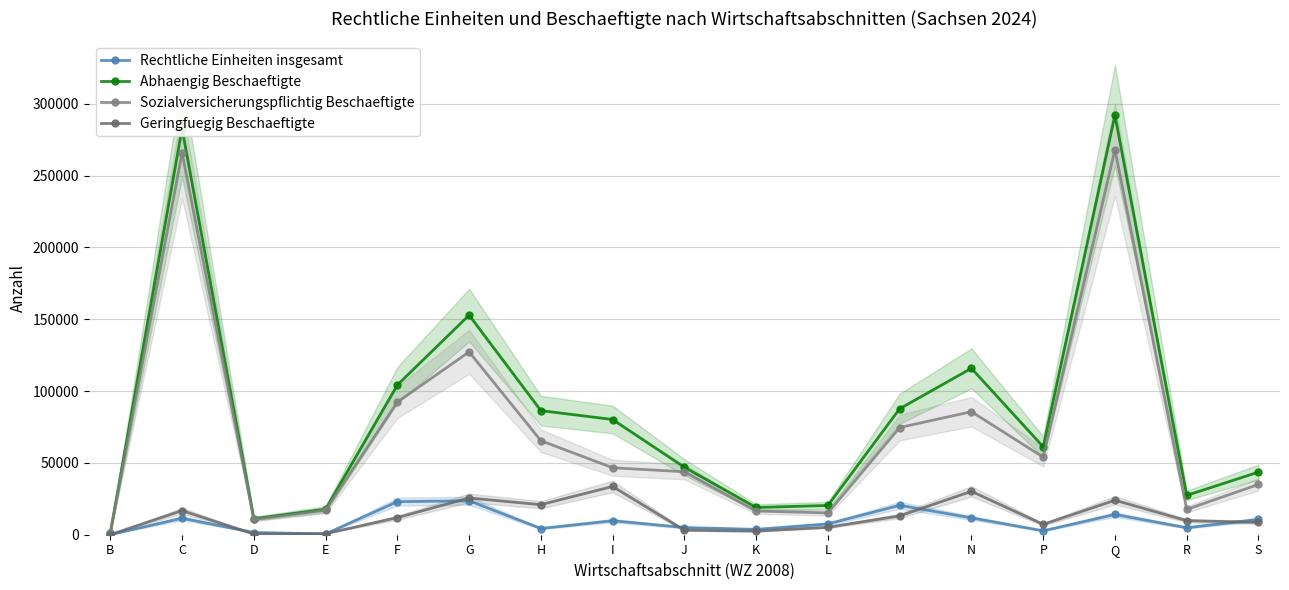

Between P and E, which is larger?

P